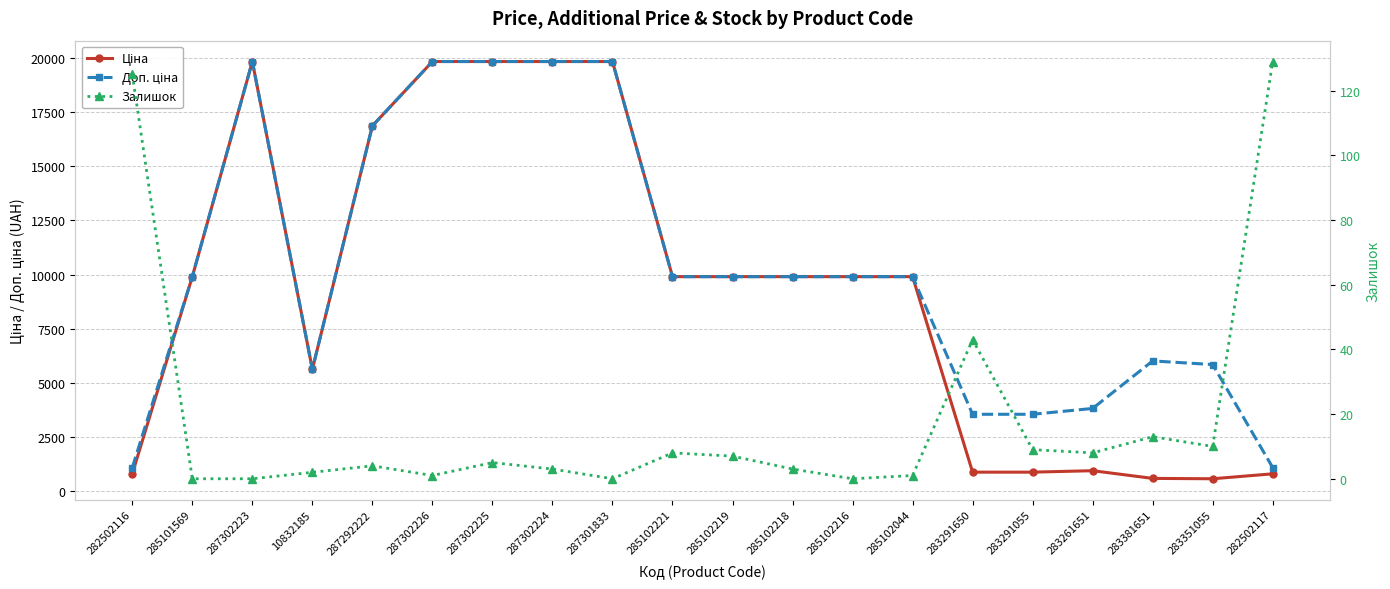

True or false: Ціна and Доп. ціна intersect in this chart.

False